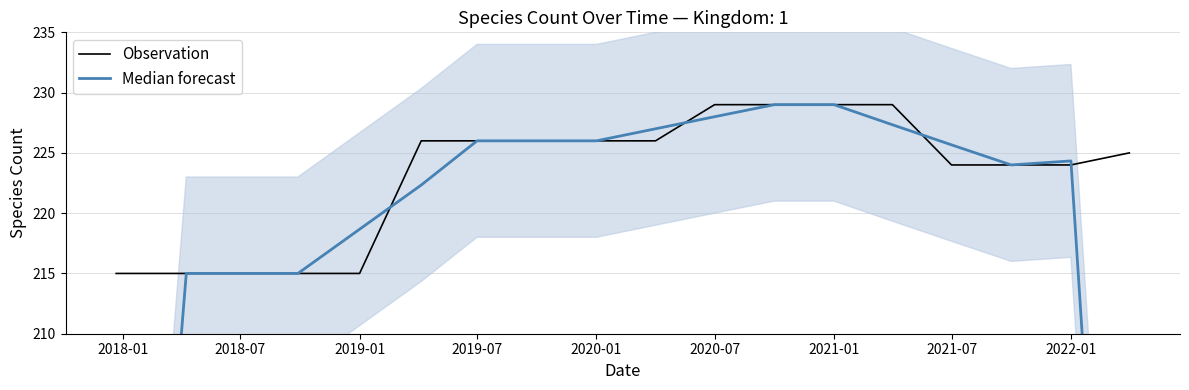

True or false: Observation and Median forecast intersect in this chart.

True